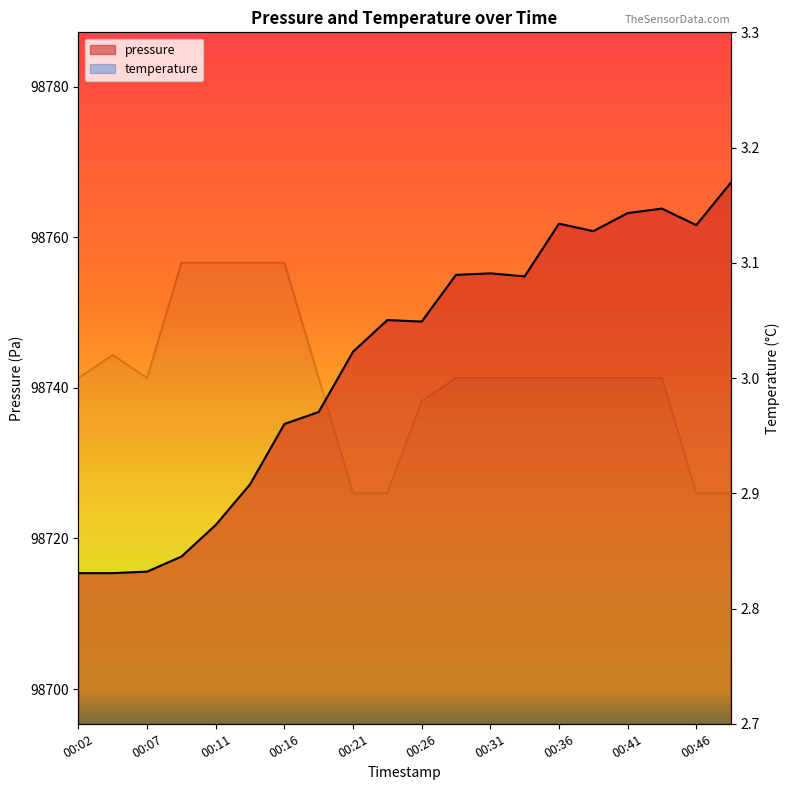

Which series changed the most between 00:19 and 00:31?

pressure